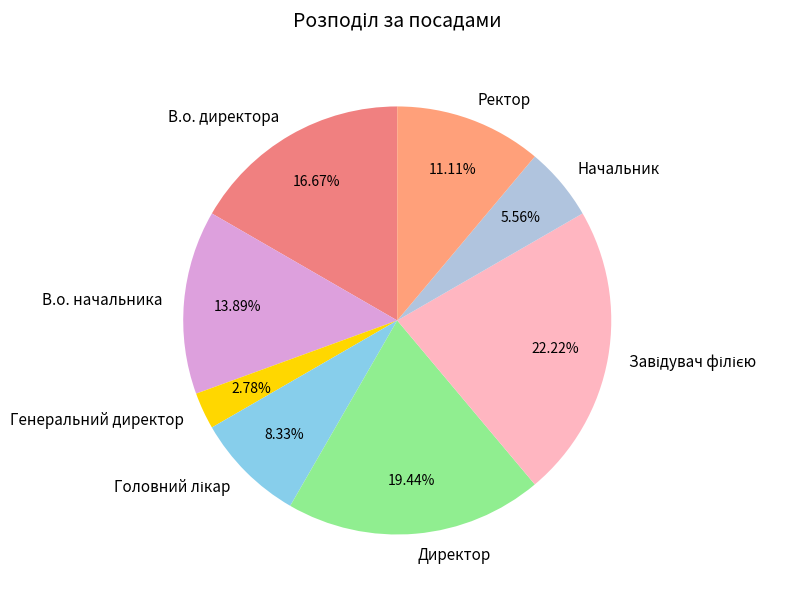

Do Генеральний директор and В.о. начальника together represent more than half of the pie?

No